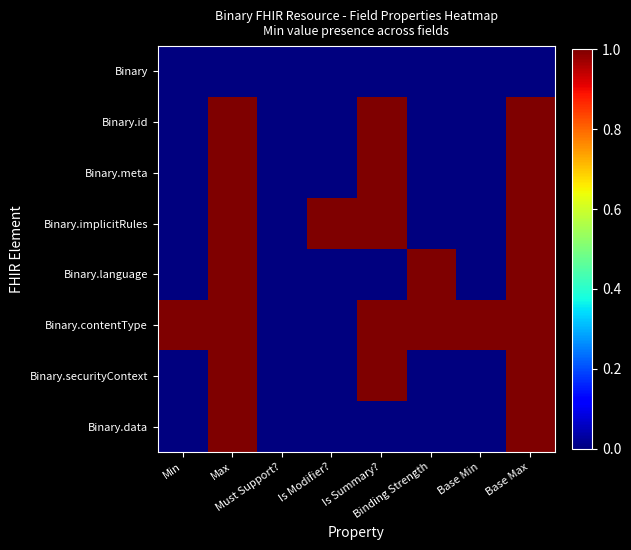

Which series has the largest total across all categories?

Binary.contentType